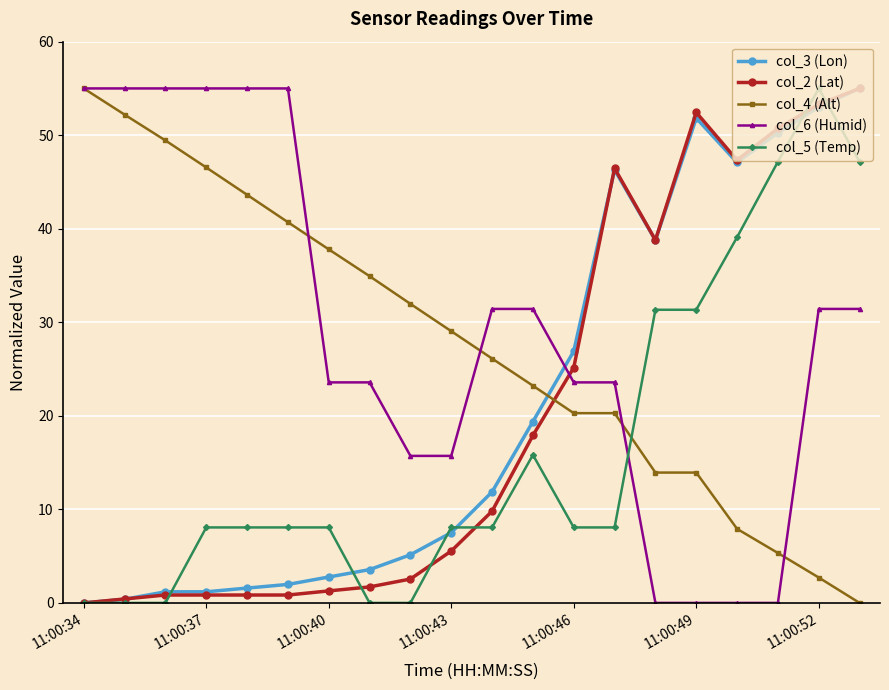

True or false: col_6 (Humid) and col_3 (Lon) cross at least once.

True